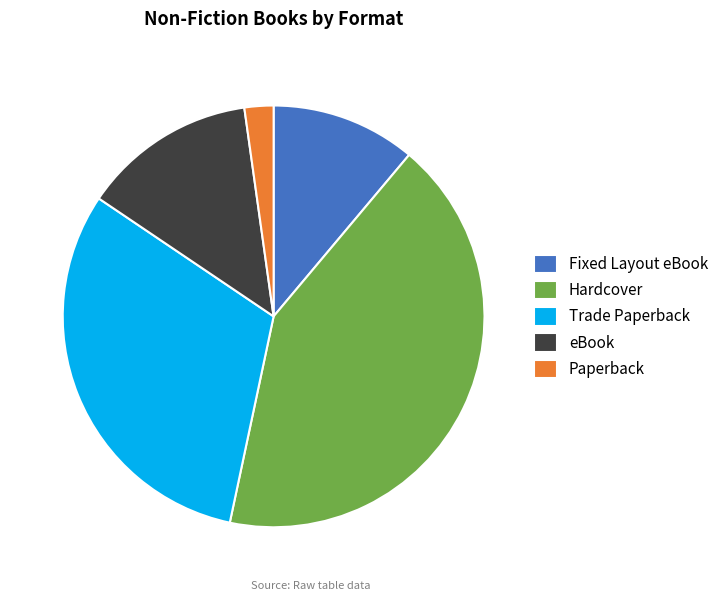

Do Hardcover and Fixed Layout eBook together represent more than half of the pie?

Yes